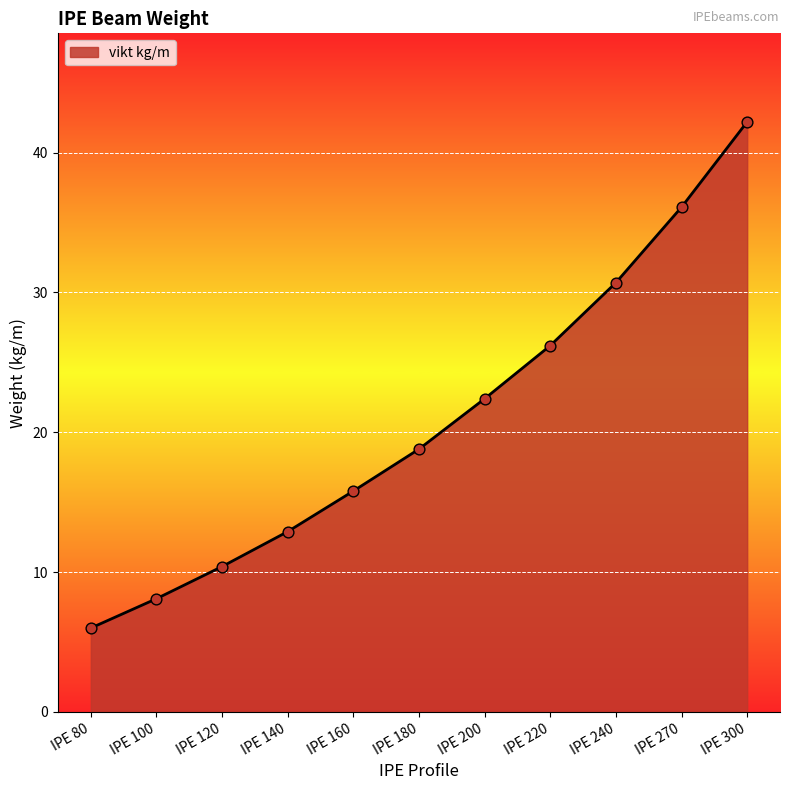

Approximately how many times larger is the value at IPE 240 compared to IPE 200?

1.4